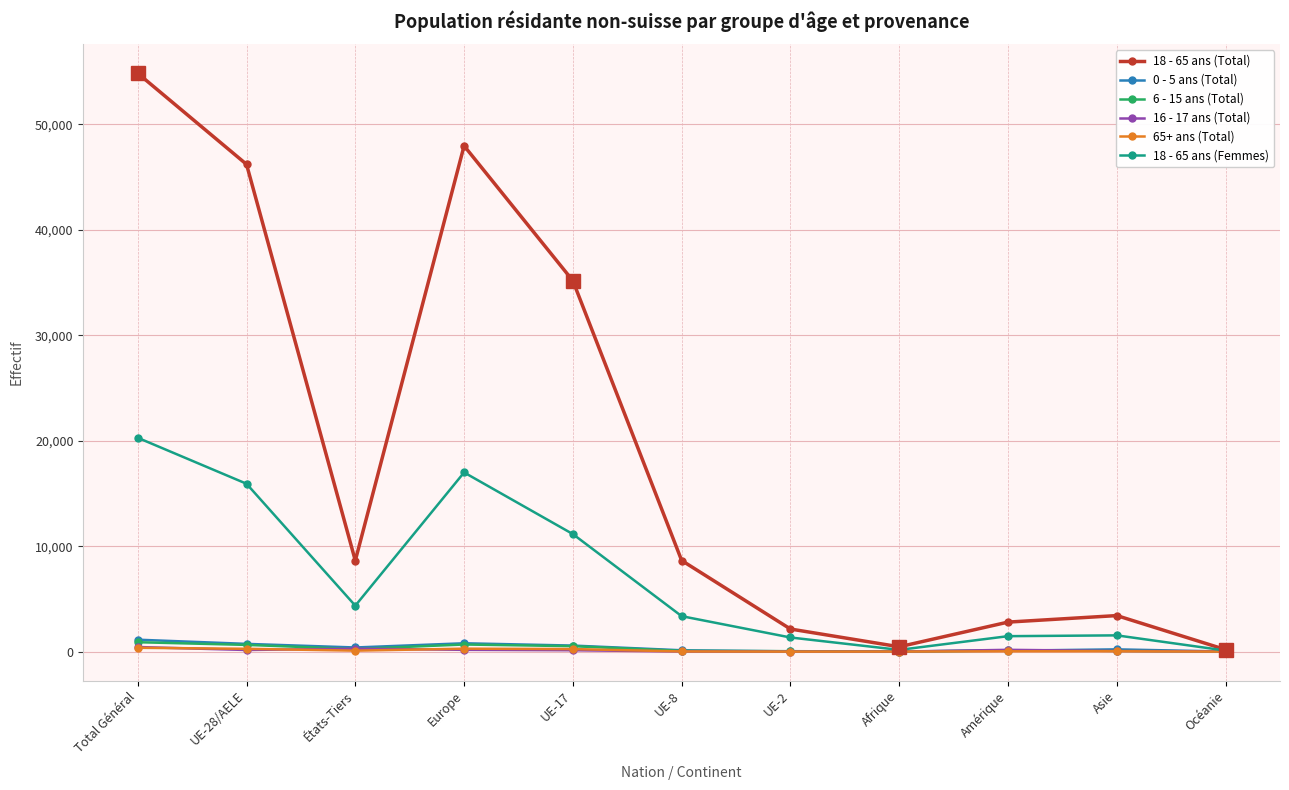

Which series has the largest total across all categories?

18 - 65 ans (Total)